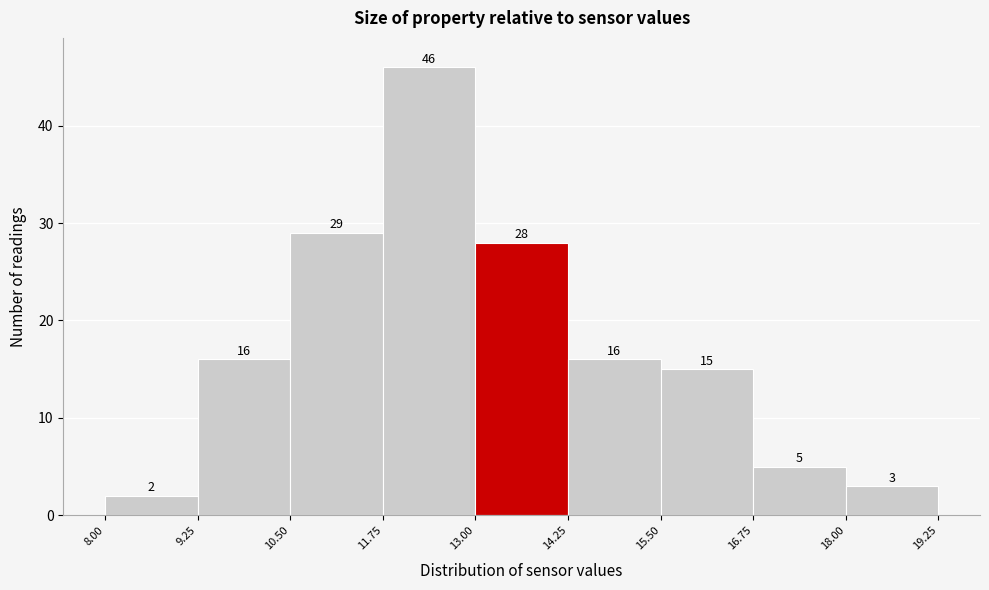

What is the height of the bar covering 16.75 to 18.00 on the x-axis?

5